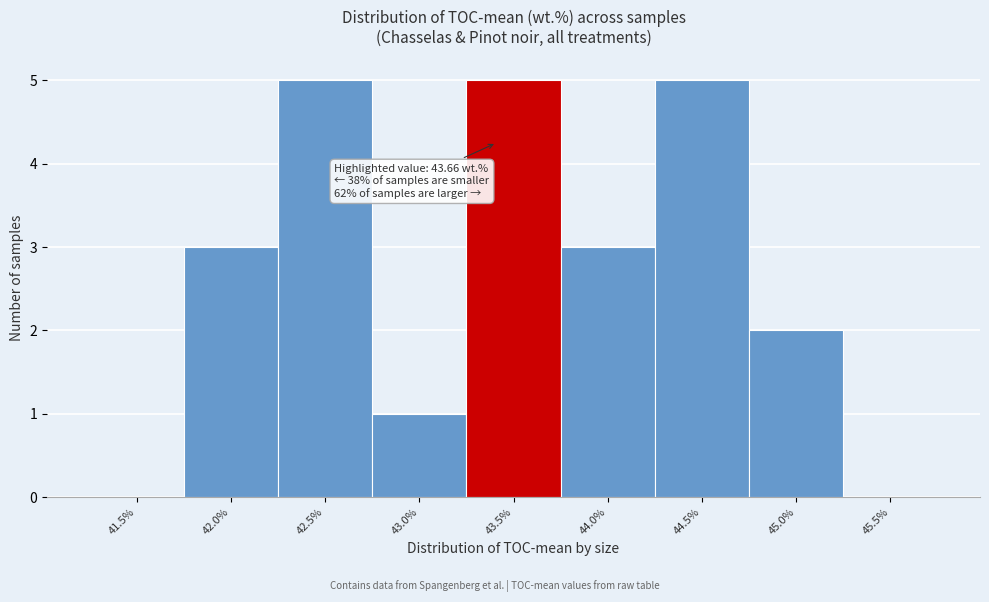

Reading left to right, what are all the values shown in this chart?

41.5%=0	42.0%=3	42.5%=5	43.0%=1	43.5%=5	44.0%=3	44.5%=5	45.0%=2	45.5%=0